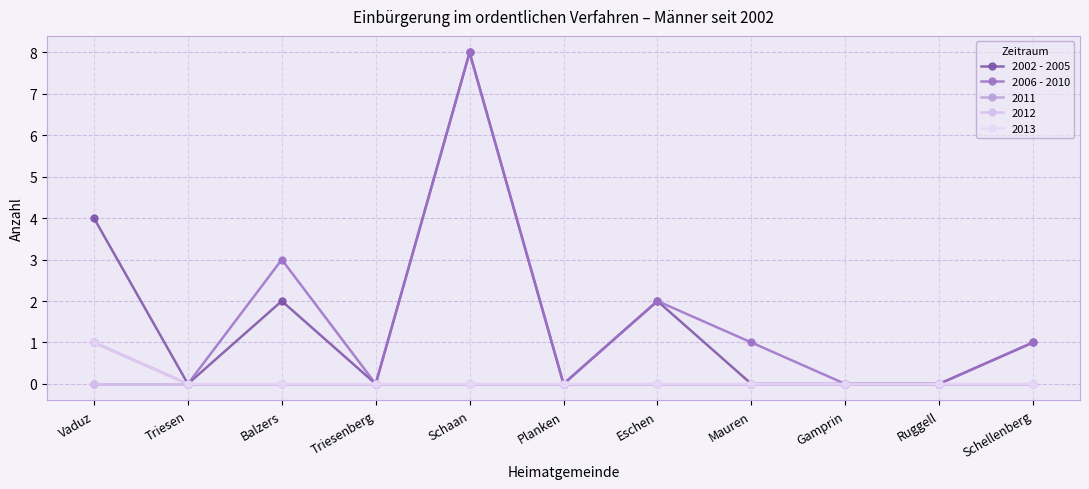

Is it true that 2002 - 2005 equals 0 at Gamprin?

True